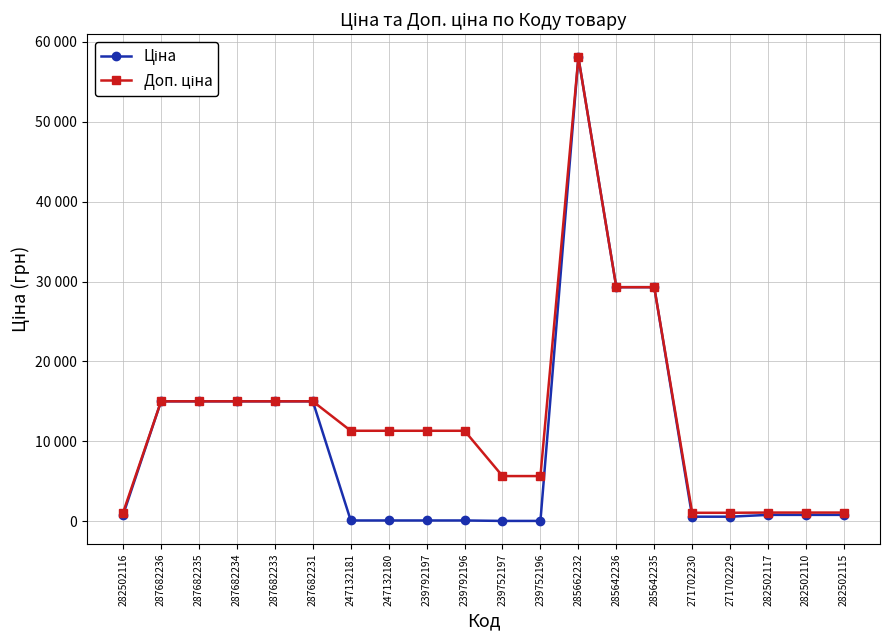

Is this an area chart (filled region under the line)?

No